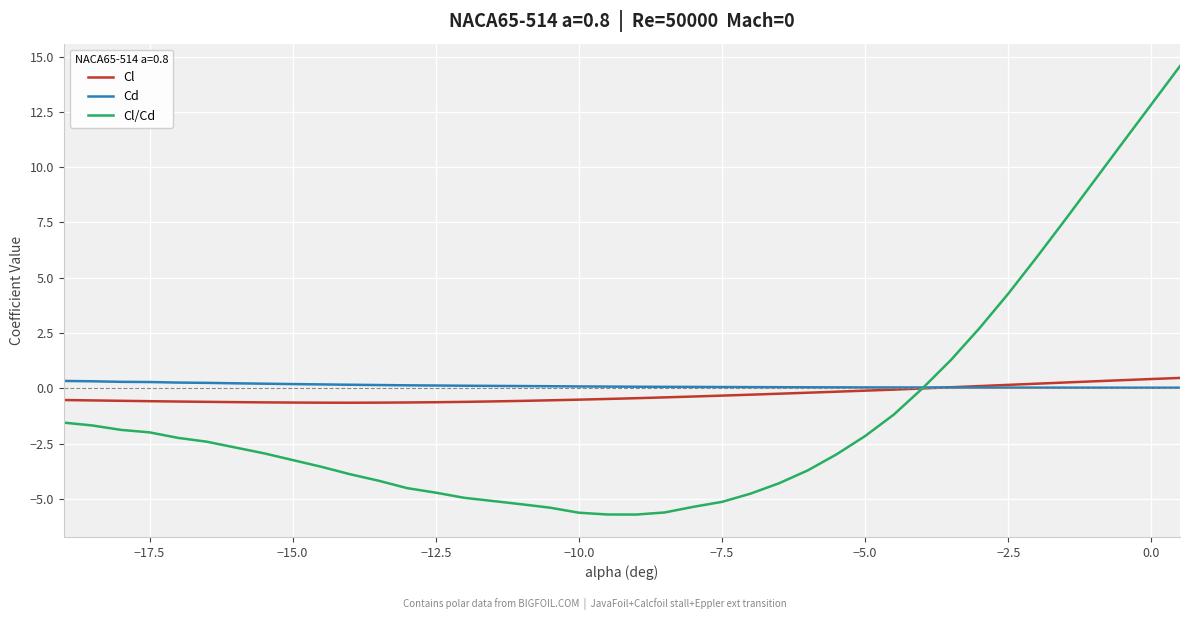

List the series in order of their overall mean, lowest first.

Cl/Cd, Cl, Cd